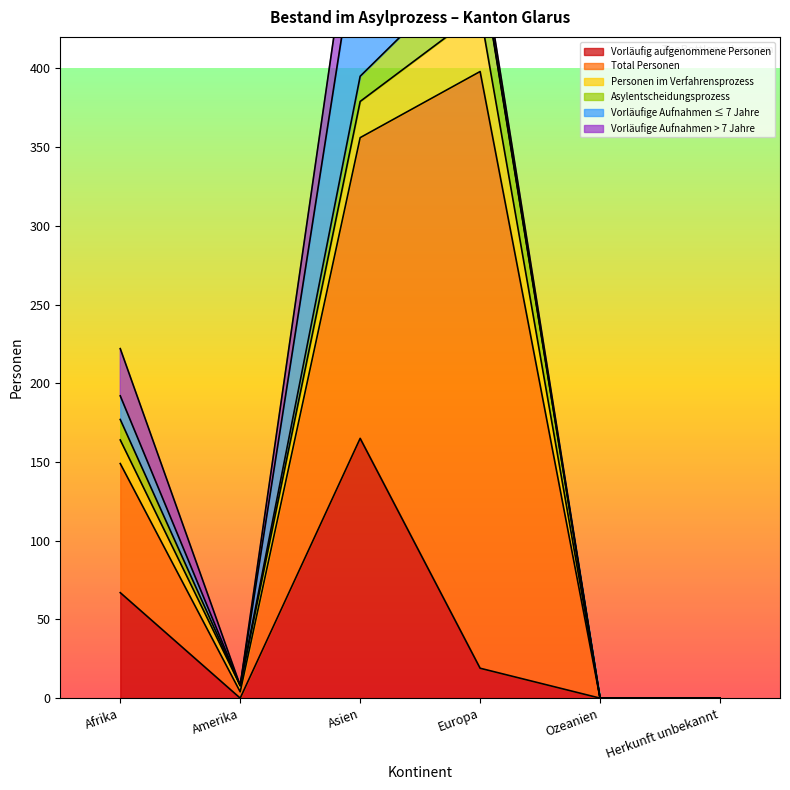

True or false: Total Personen and Asylentscheidungsprozess cross at least once.

False